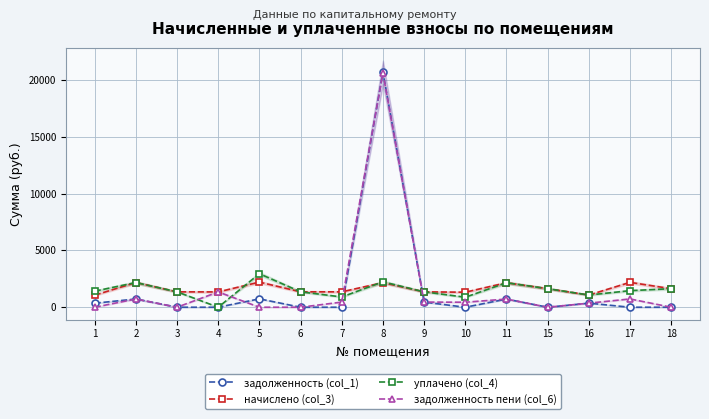

How many data points does each series have?

15